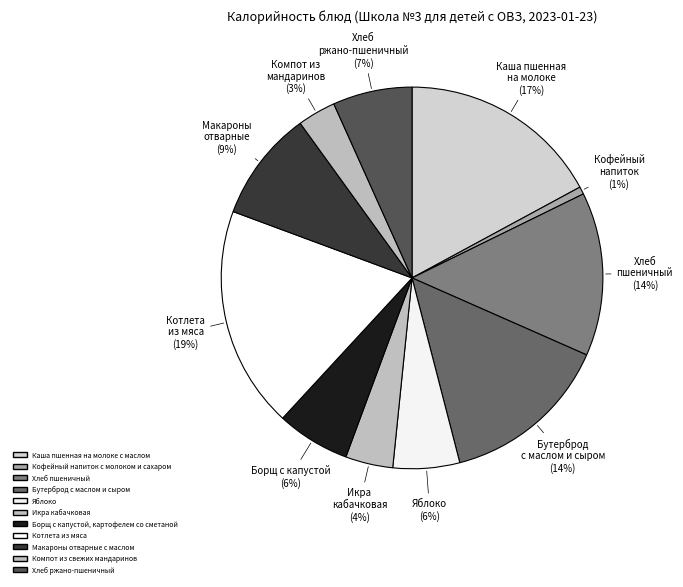

Which slice is the largest?

Котлета из мяса